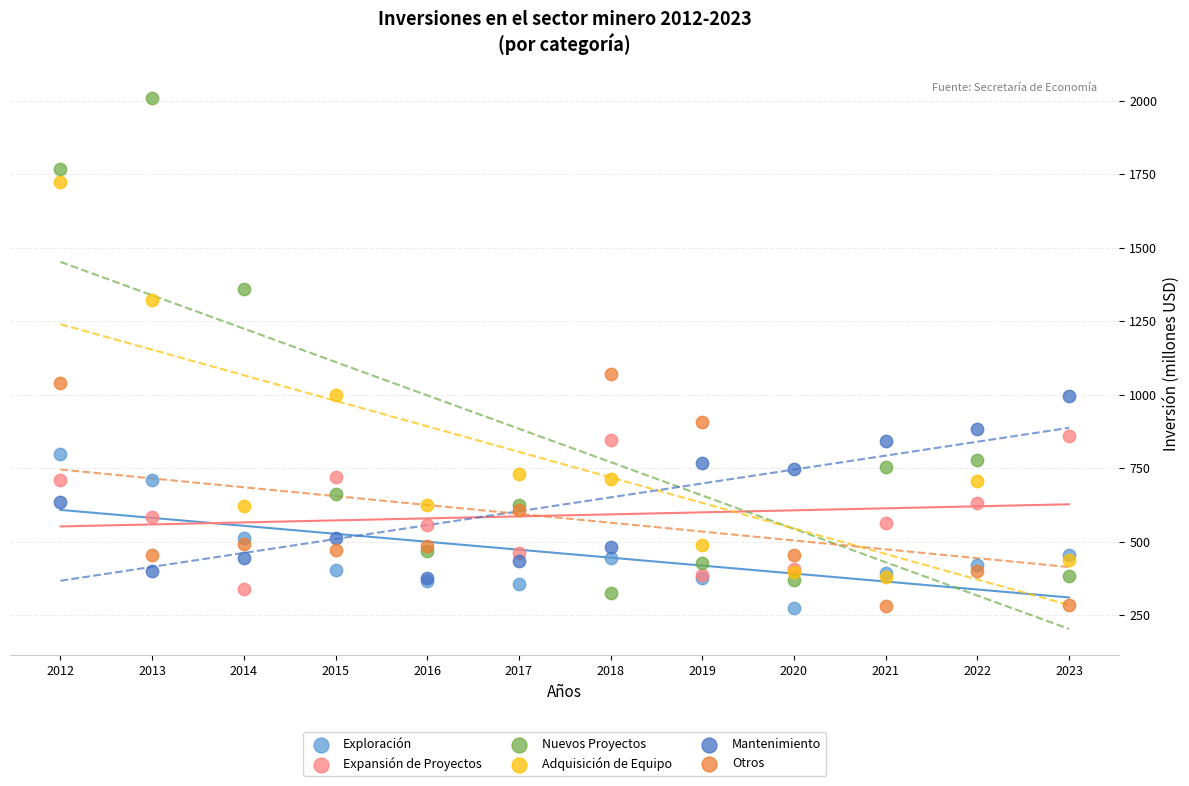

Across all series, what Y value is closest to 1142?

1069.9